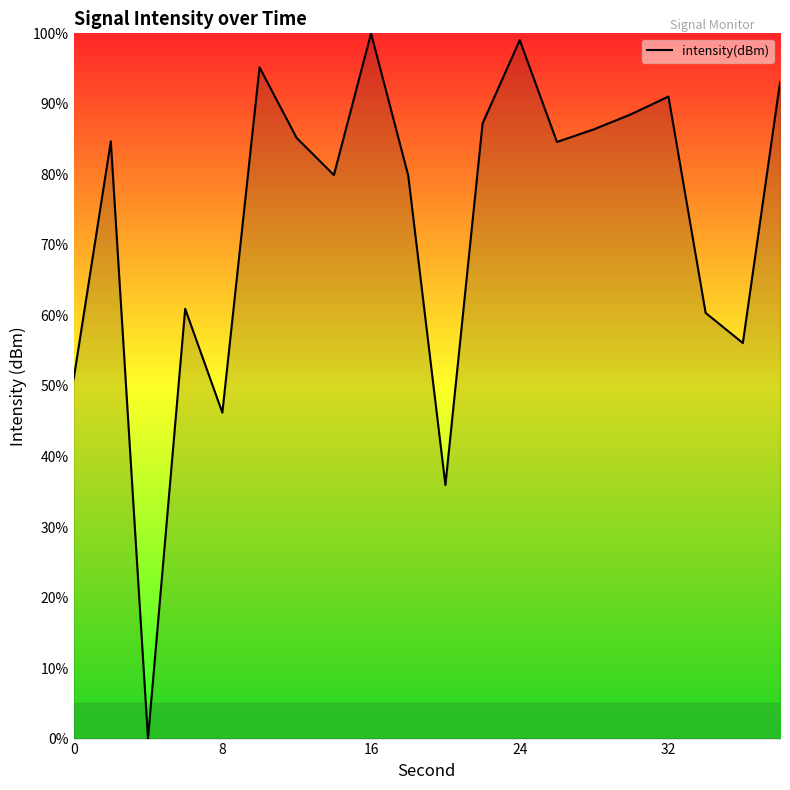

What is the difference between the maximum and minimum values?

100.0